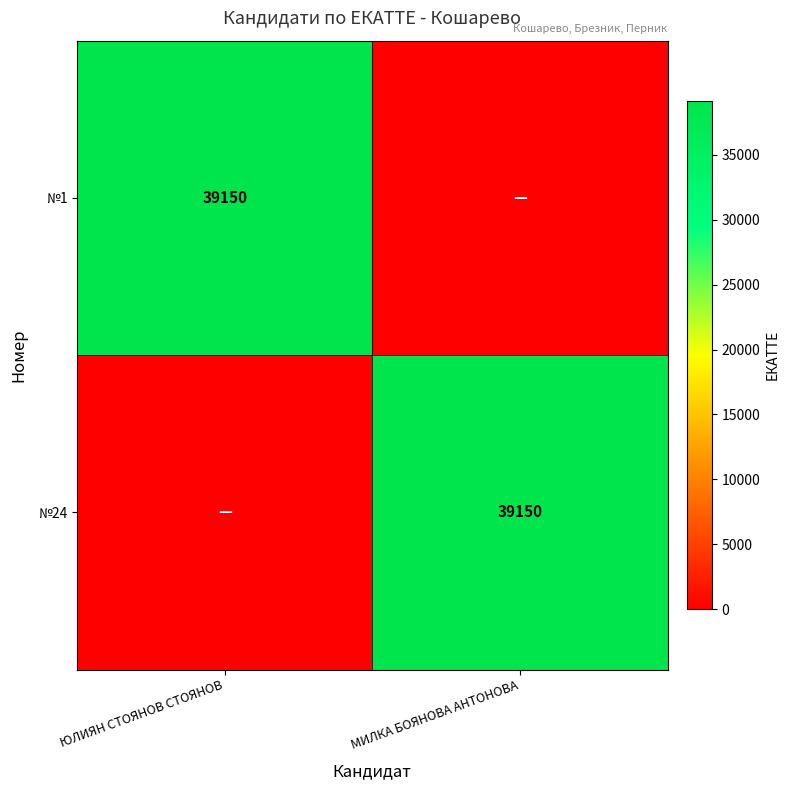

The value of №24 at МИЛКА БОЯНОВА АНТОНОВА is 63842. True or false?

False